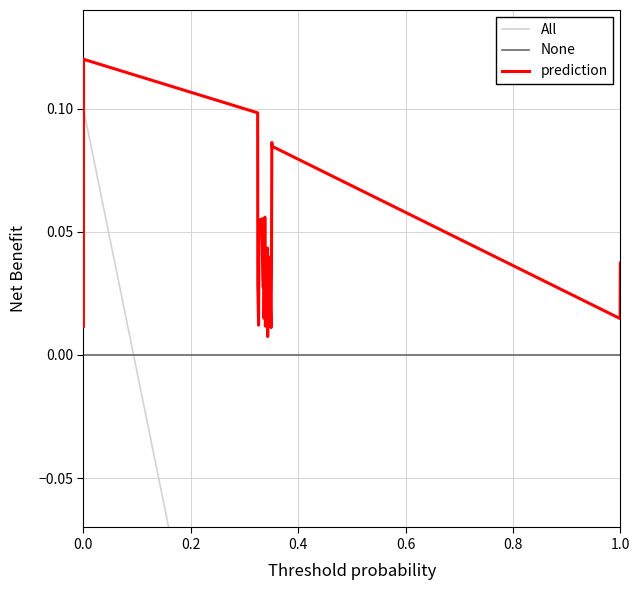

True or false: None and prediction cross at least once.

False